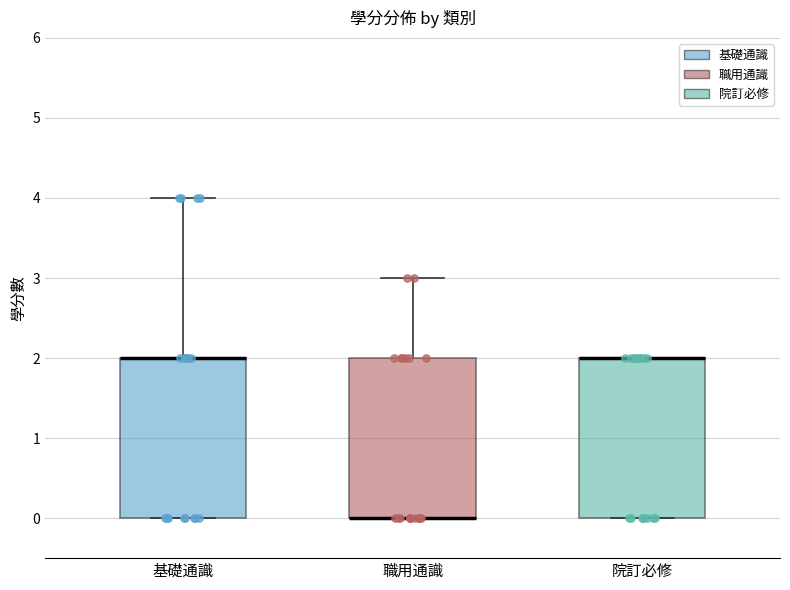

Reading left to right, transcribe this box plot: for each box, give where its median line is, the range the box spans, and where its two whiskers end, as read against the y-axis. The values are not printed on the chart, so give them approximately, as read against the axis.

基礎通識: median 2 (drawn on the box's upper edge), box 0 to 2, whiskers 0 to 4
職用通識: median 0 (drawn on the box's lower edge), box 0 to 2, whiskers 0 to 3
院訂必修: median 2 (drawn on the box's upper edge), box 0 to 2, whiskers 0 to 2